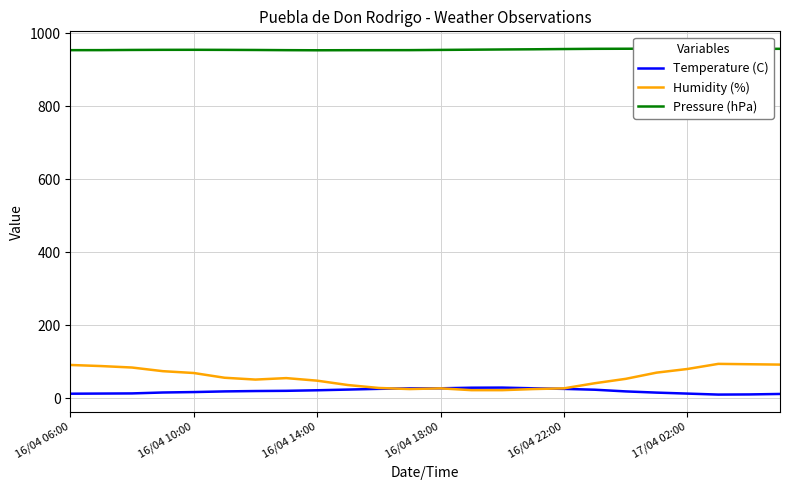

What is the total value across all series at 6?

1024.2